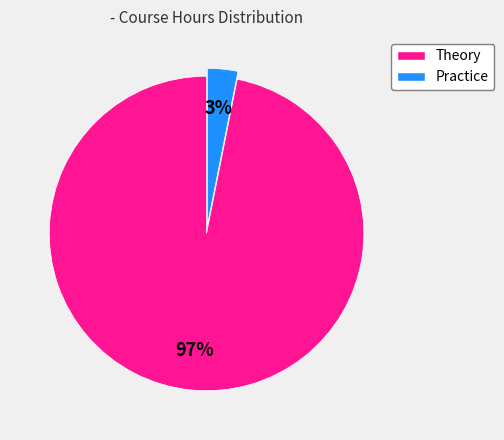

How many segments does this pie chart have?

2